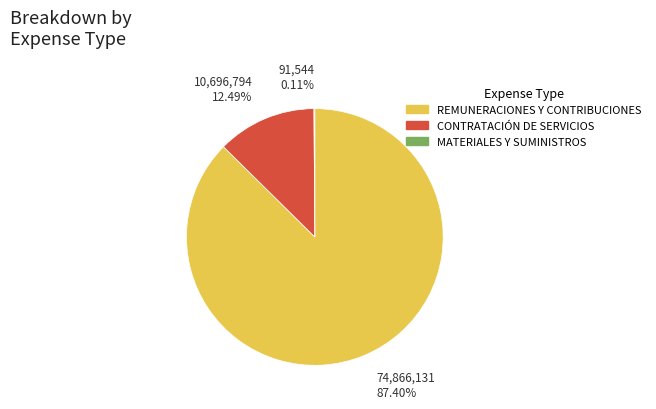

Which slice is the largest?

REMUNERACIONES Y CONTRIBUCIONES